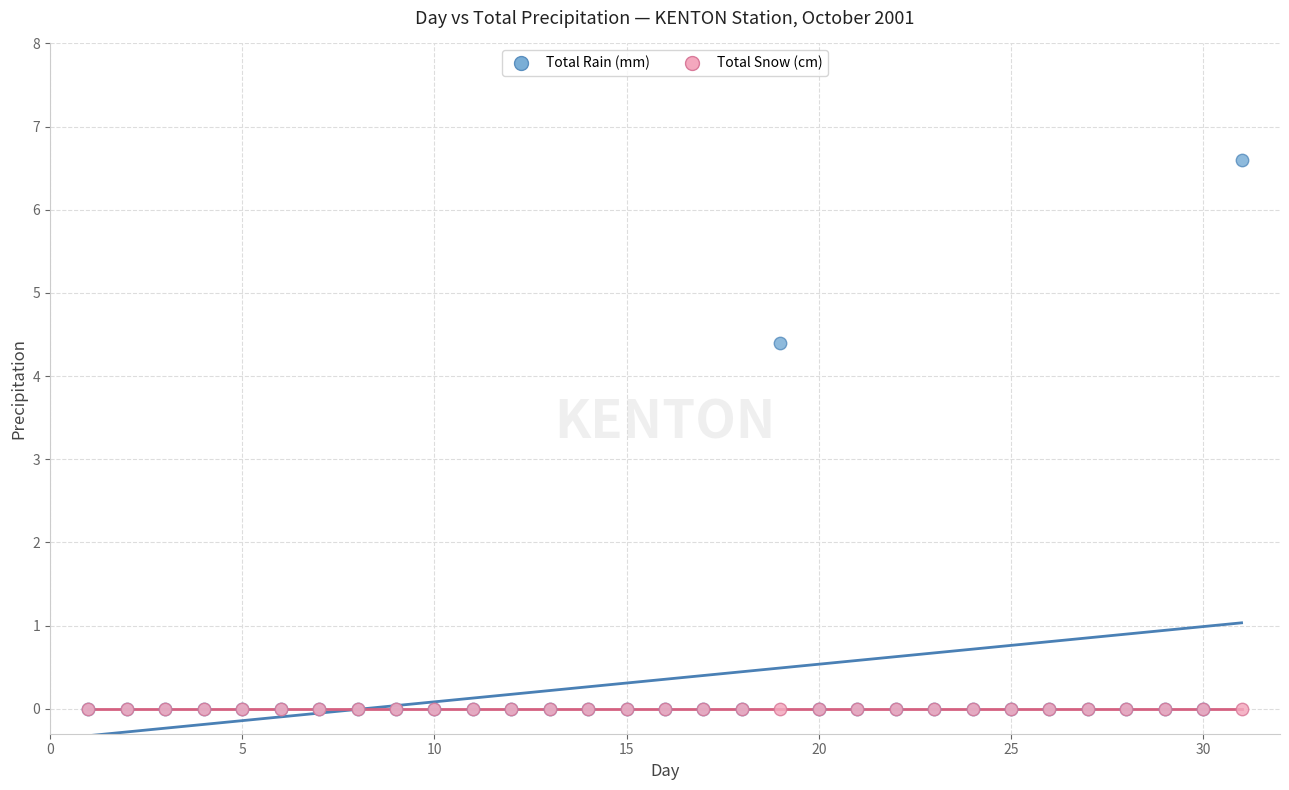

Which series reaches the maximum Y coordinate?

Total Rain (mm)